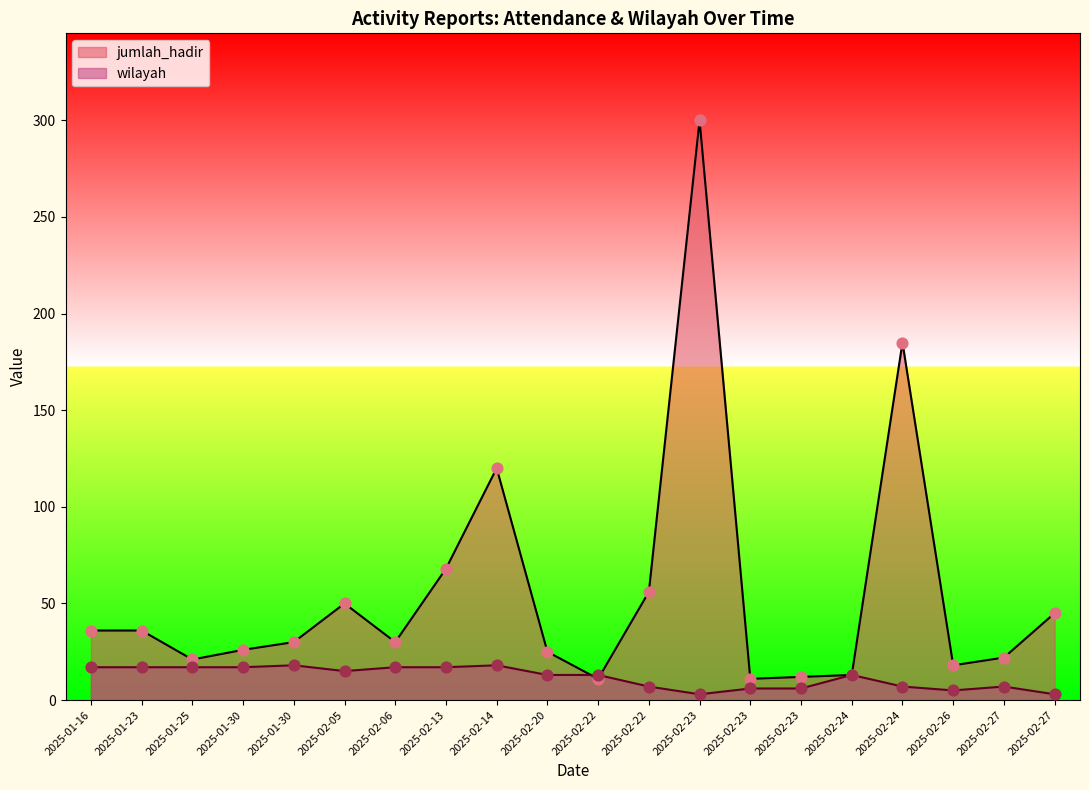

Which series has the widest spread of Y values?

jumlah_hadir